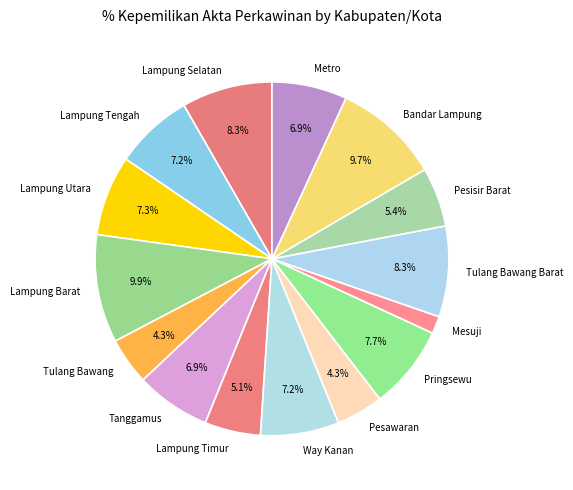

To the nearest percent, what portion does Tanggamus represent?

7%